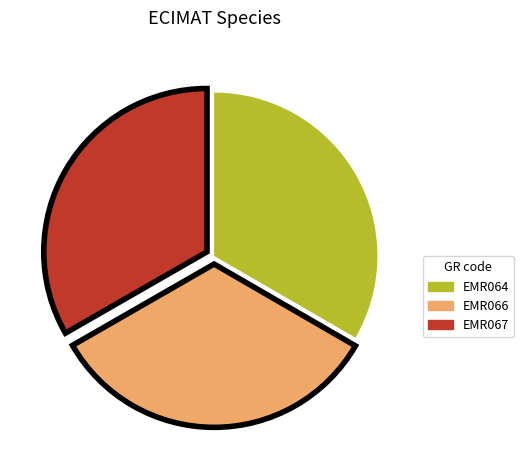

Is there any slice that represents more than half of the pie?

No